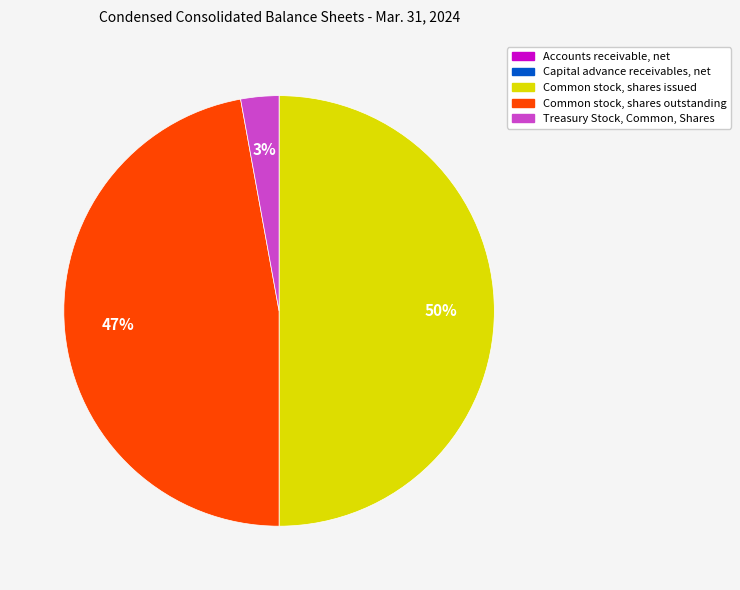

To the nearest percent, what is the difference between the largest and smallest slice percentages?

50%